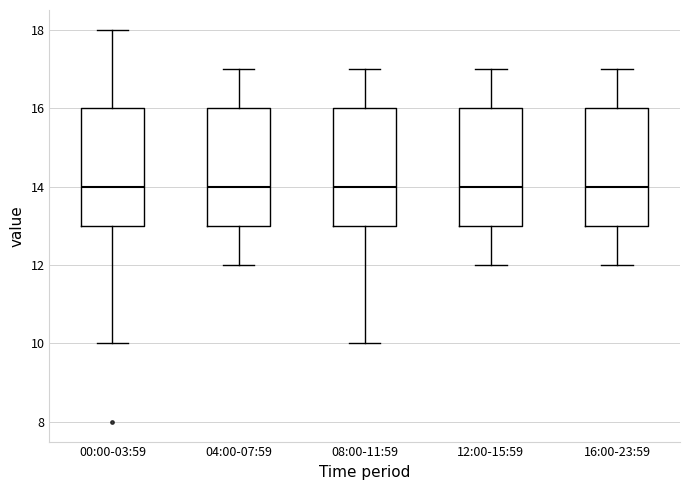

Where is the upper edge of the box for 08:00-11:59 on the y-axis? The values are not printed on the chart, so give them approximately, as read against the axis.

16